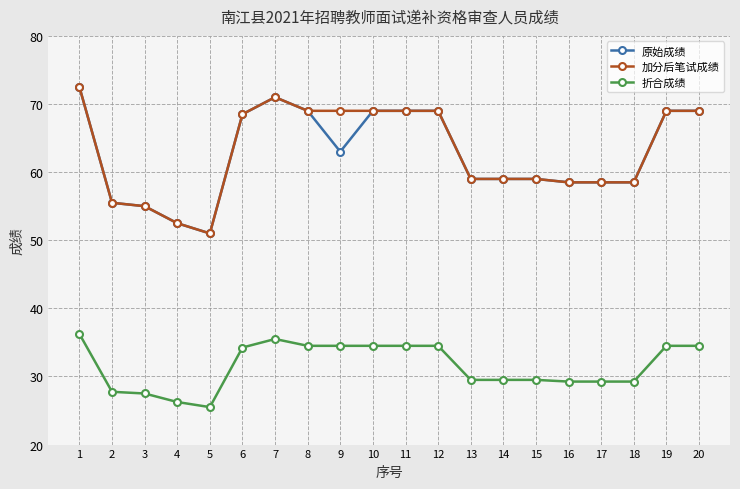

Read the 原始成绩 value at 14.

59.0